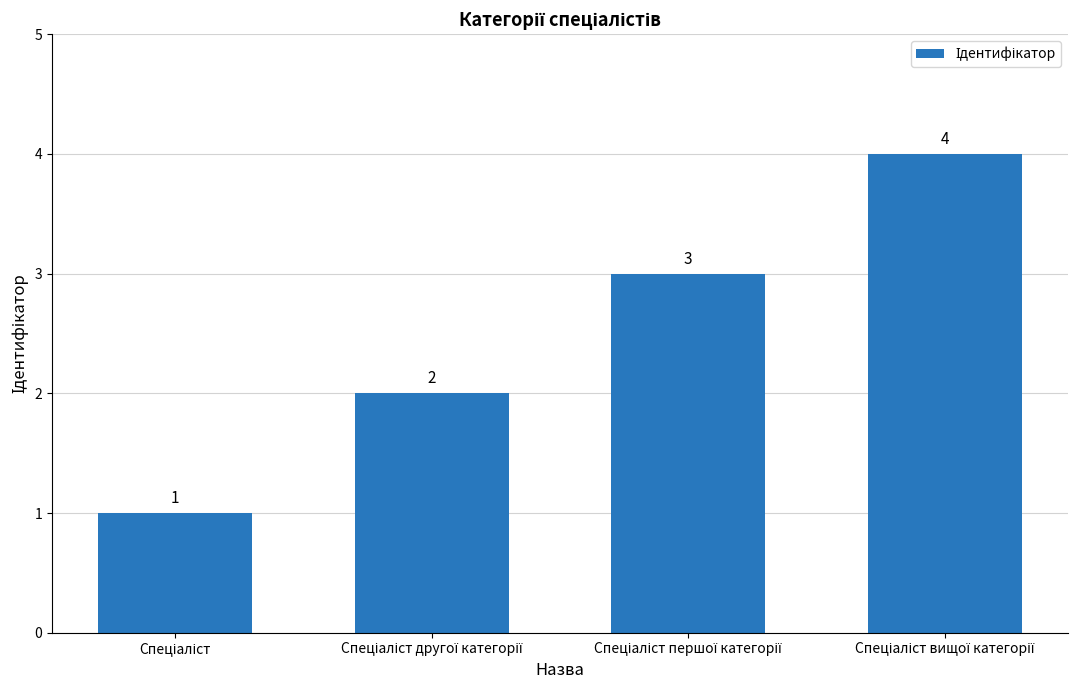

How many values are between 2 and 4?

3